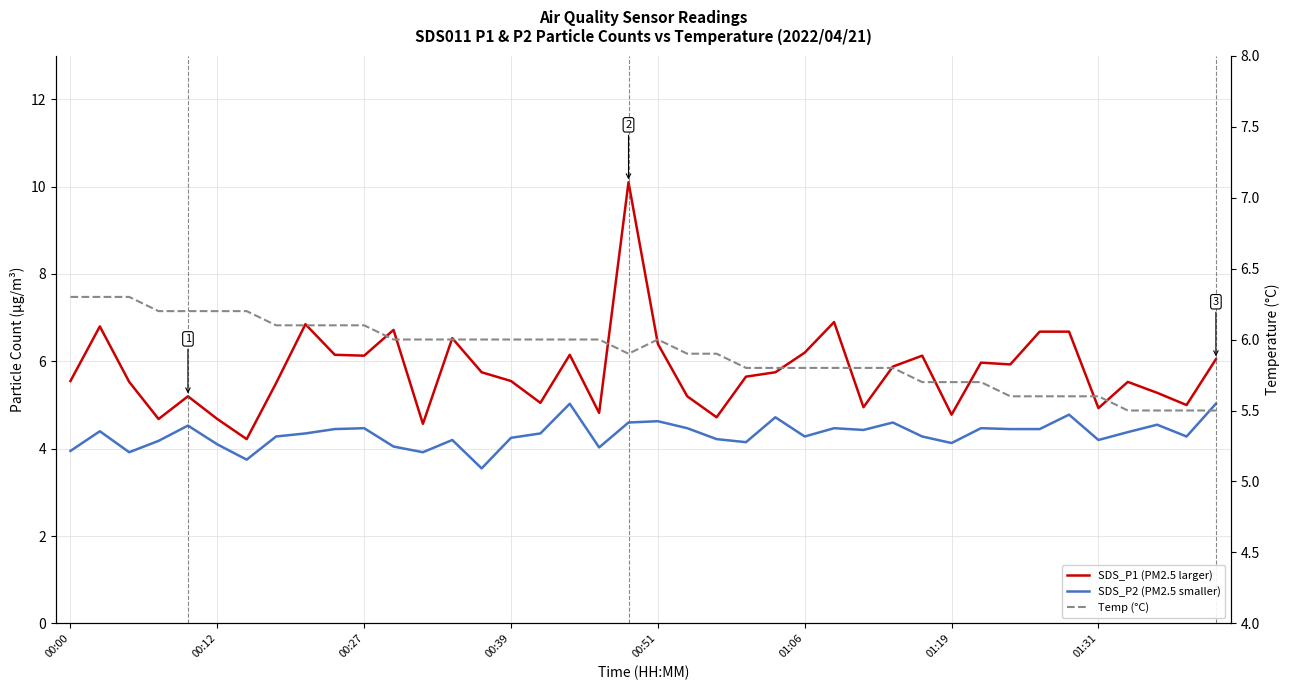

True or false: SDS_P1 (PM2.5 larger) has more than 1 interior local peaks.

True